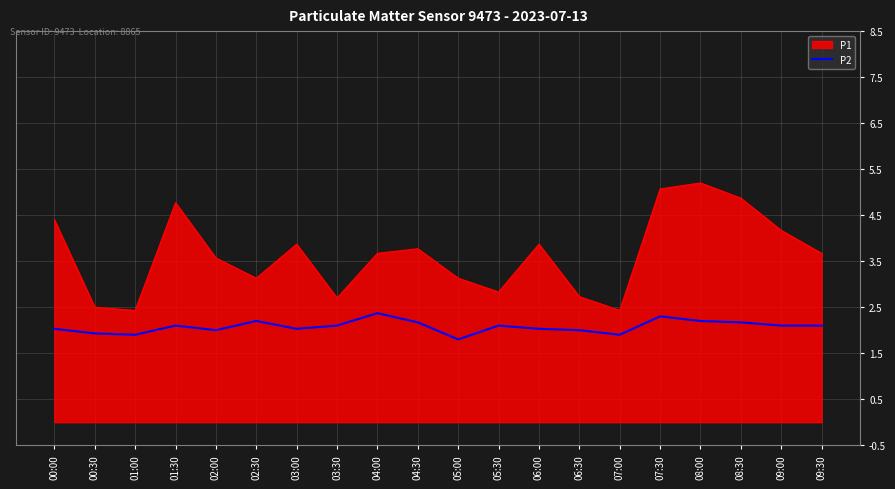

What is the maximum value shown in the chart?

5.2